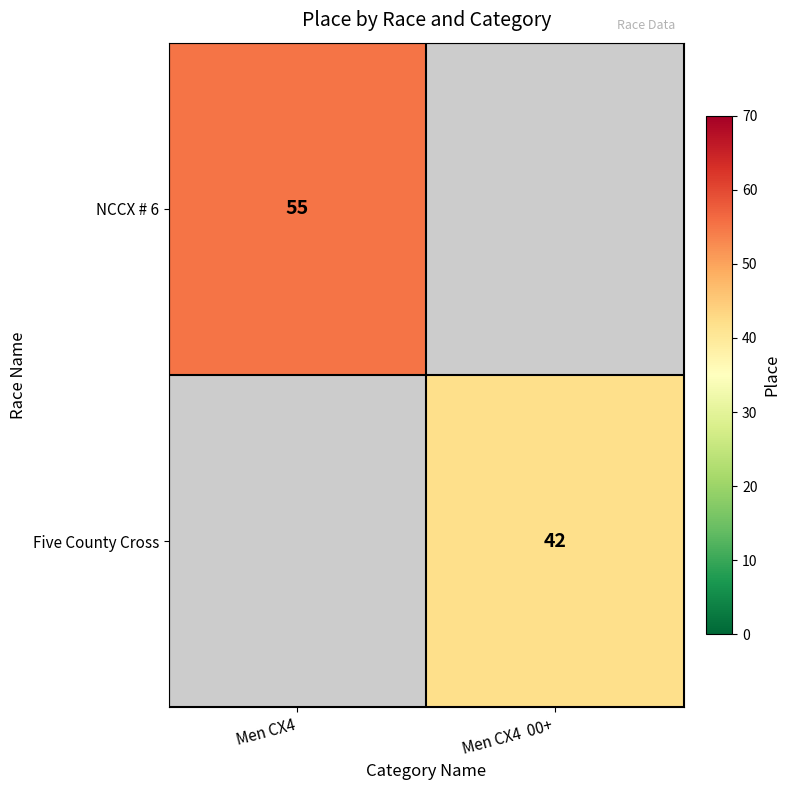

Count the number of categories in the chart.

2